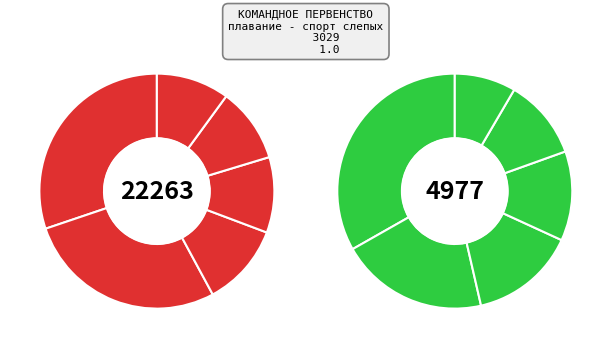

How many slices are in this pie chart?

12